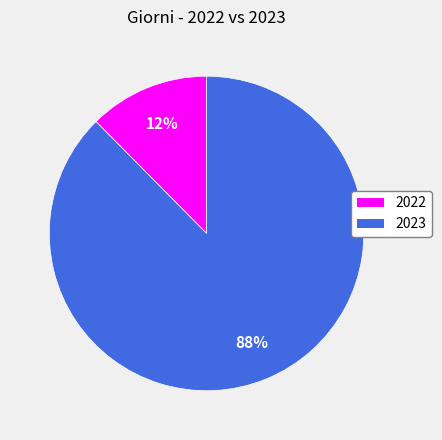

To the nearest percent, what percentage of the pie is 2023?

88%